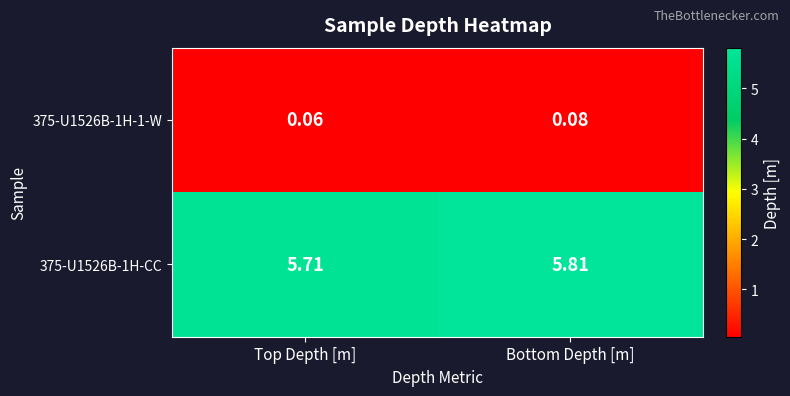

At which label is 375-U1526B-1H-CC closest to 5?

Top Depth [m]